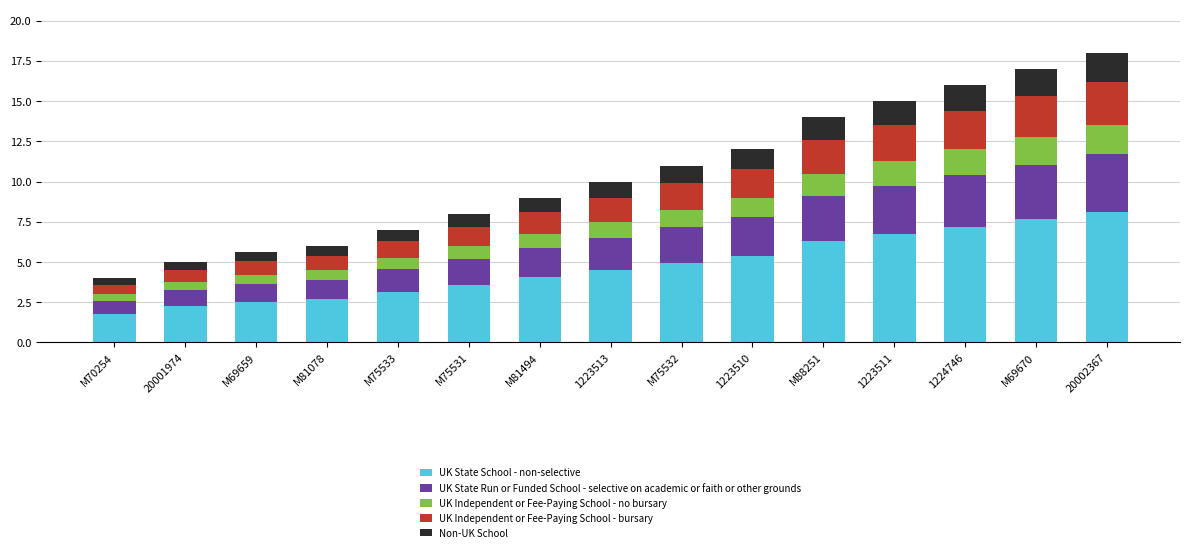

At which label does UK State School - non-selective reach its minimum?

M70254